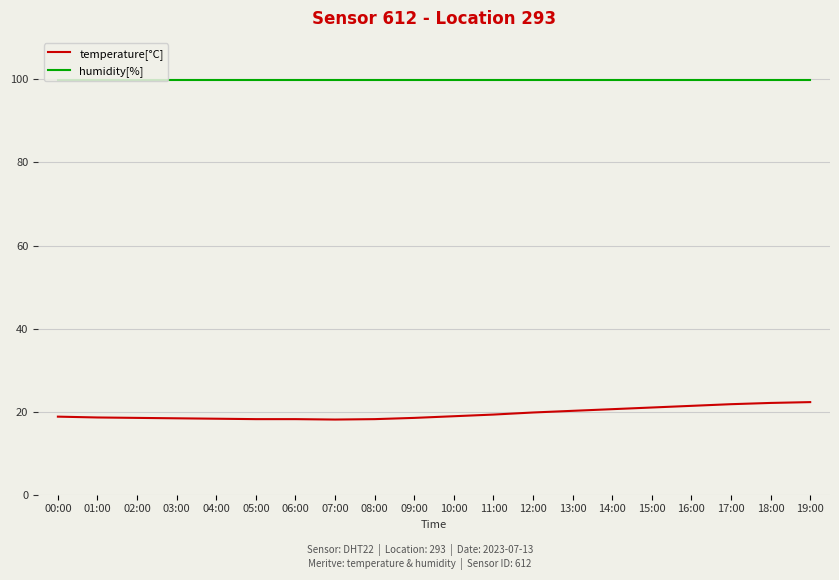

Is it true that humidity[%] equals 99.9 at 19:00?

True